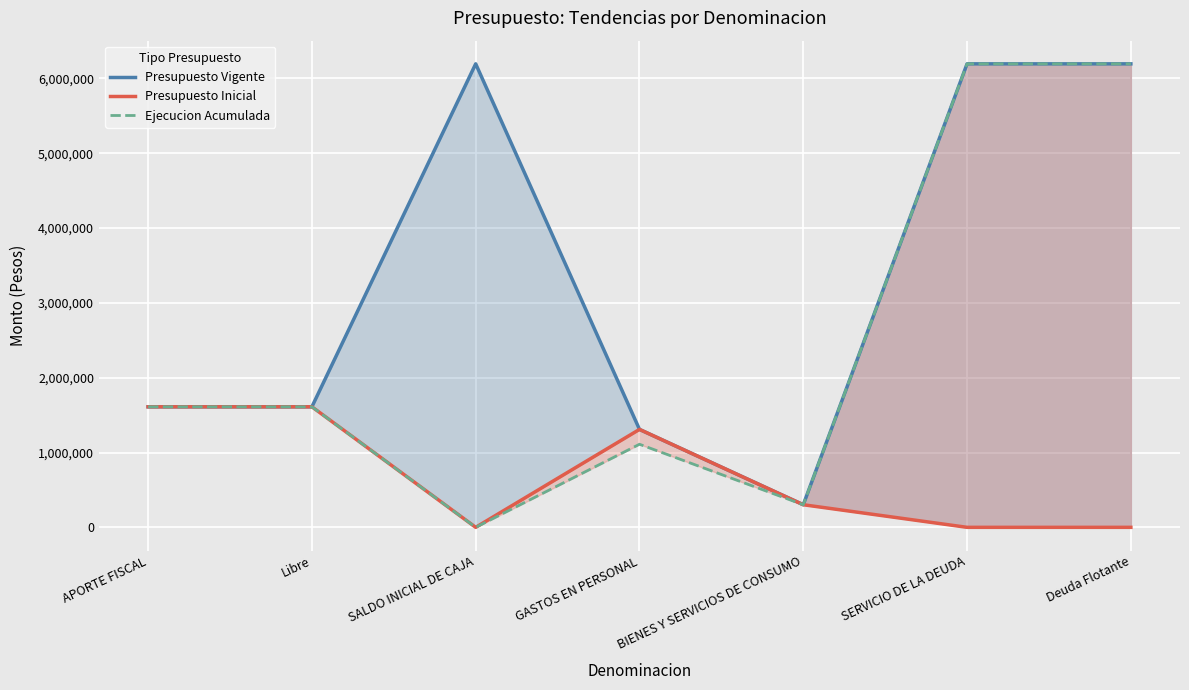

Where is Presupuesto Vigente nearest to the value 3248015?

APORTE FISCAL